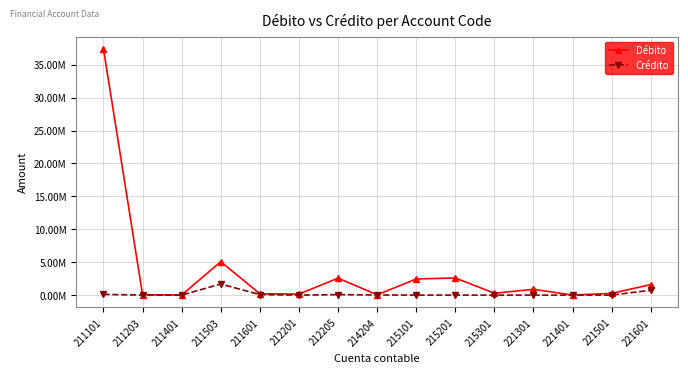

At which label is Crédito closest to 841927?

221601